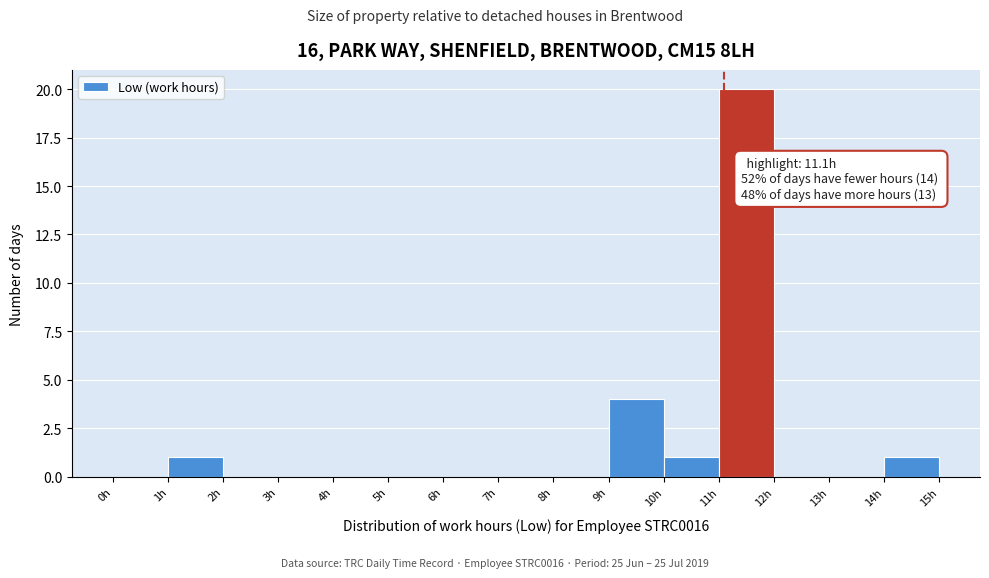

Which range on the x-axis has the tallest bar?

11 to 12